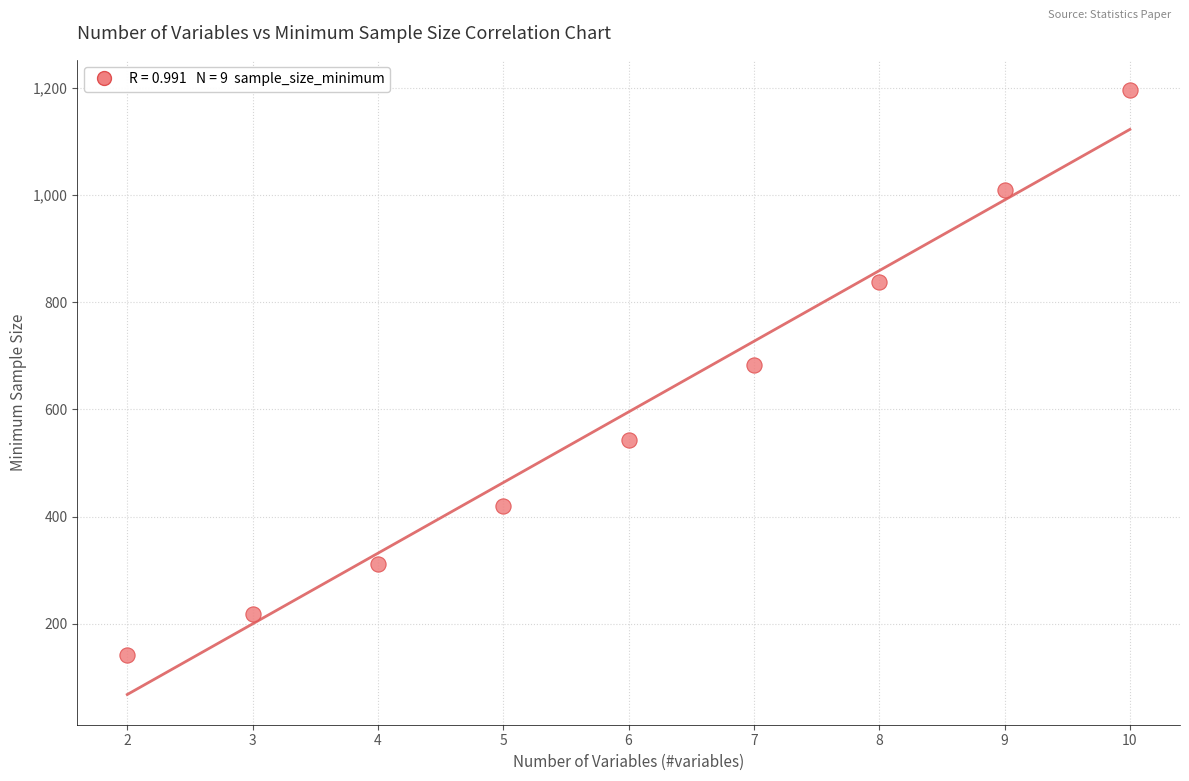

What Y value in the scatter plot is closest to 668?

682